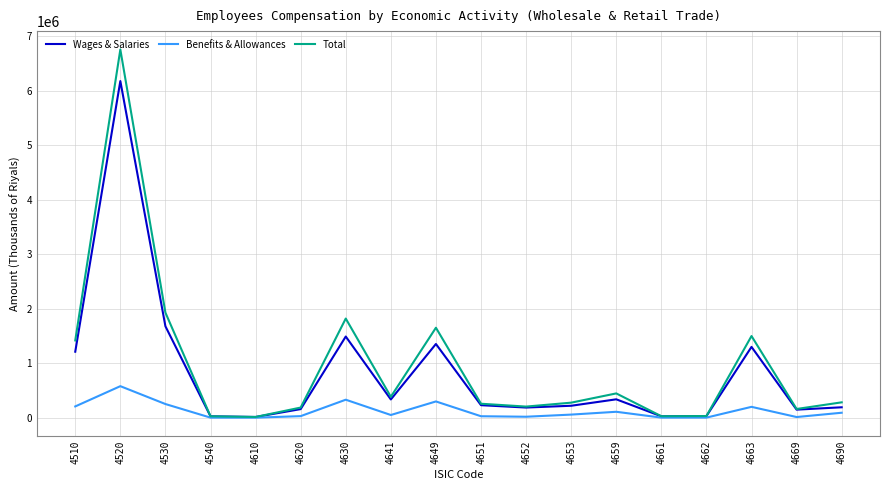

Between 4510 and 4620, which series saw the biggest shift?

Total